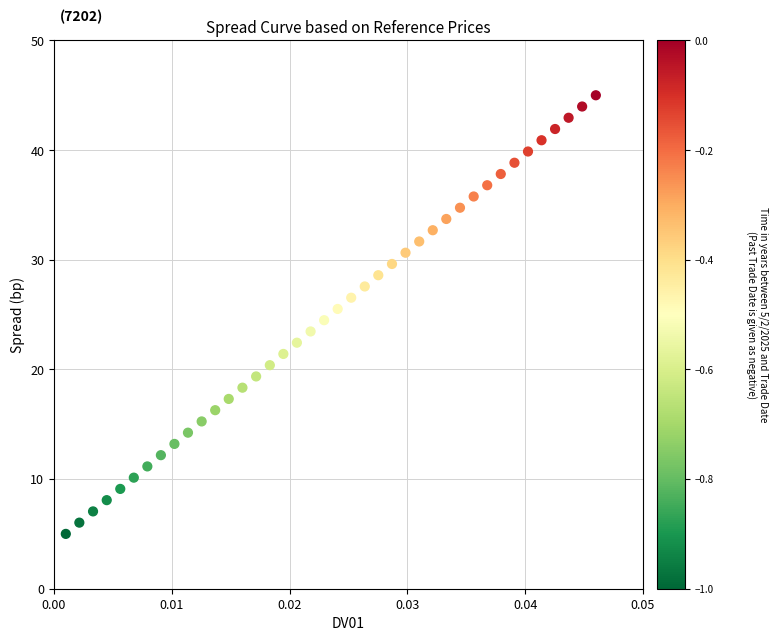

What is the range of Y values (max minus min)?

40.0